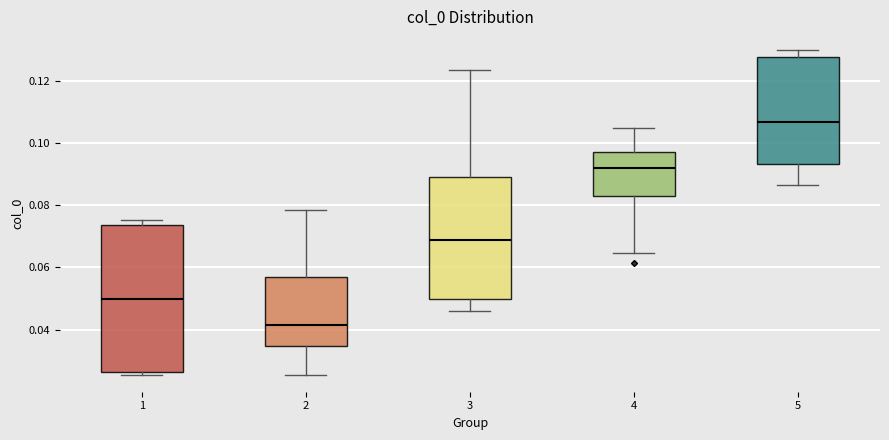

Where is the upper edge of the box at x = 4 on the y-axis? The values are not printed on the chart, so give them approximately, as read against the axis.

0.098